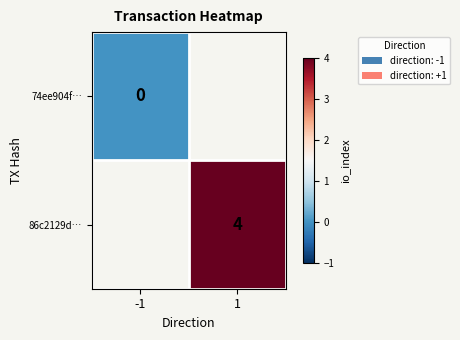

At which category does the chart reach its peak across all series?

1